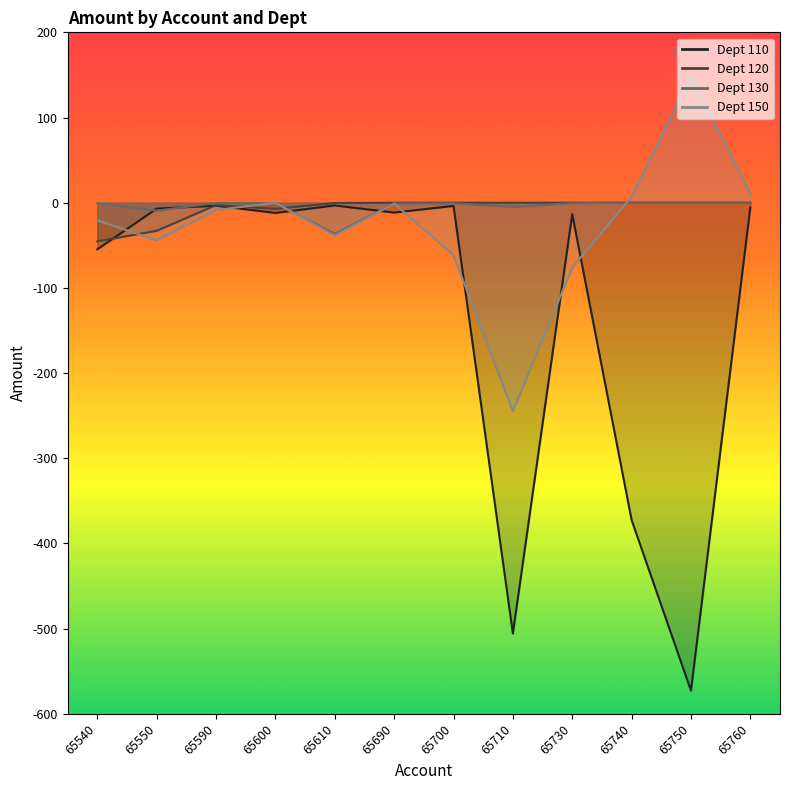

What is the spread (max minus min) of values at 65540?

54.1